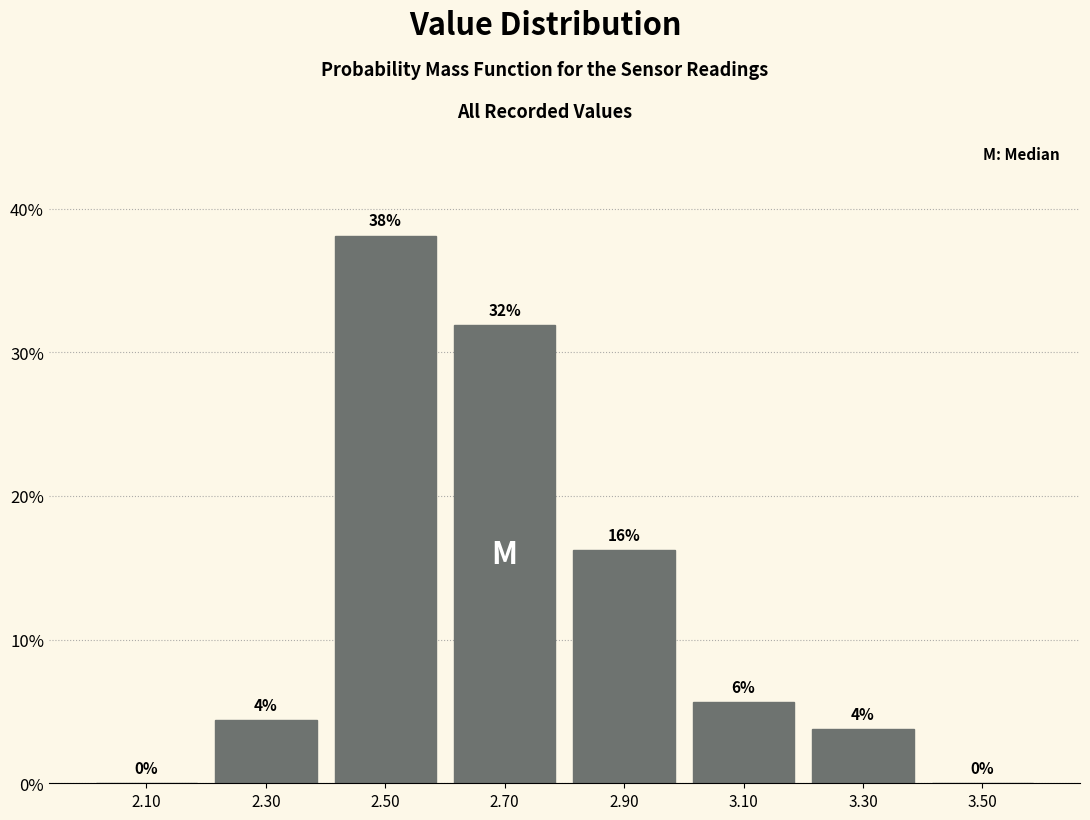

Over which range of the x-axis is the bar tallest?

2.4 to 2.6